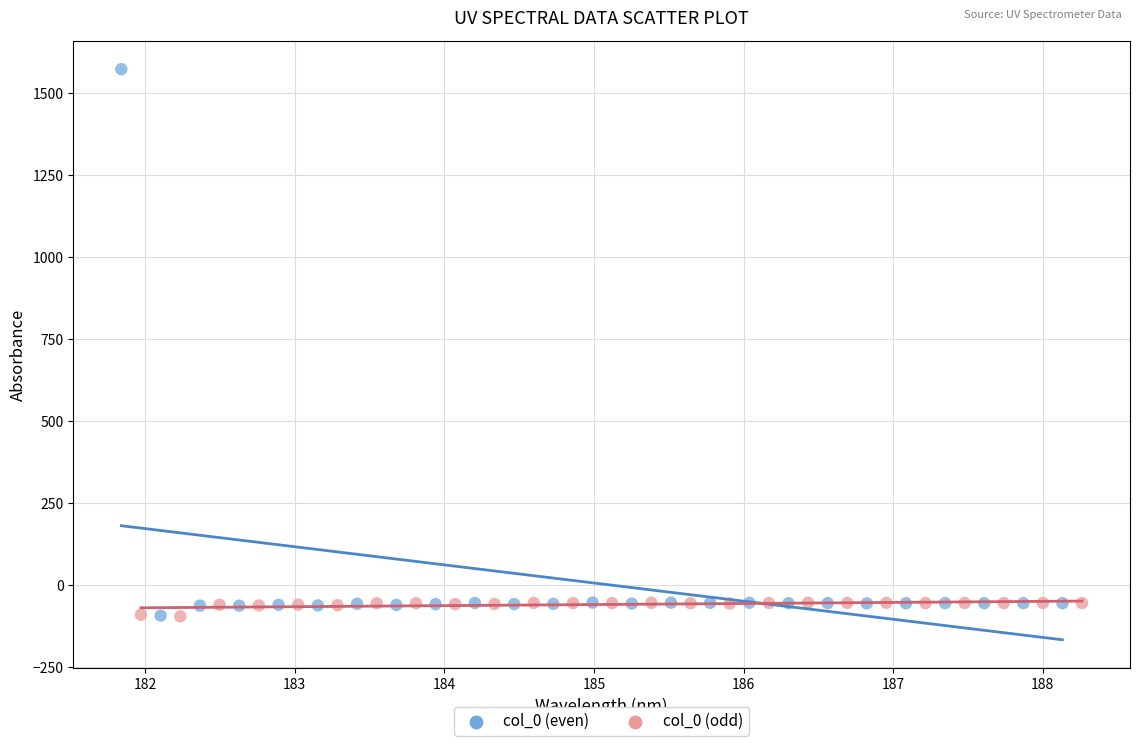

Which series contains the highest Y value?

col_0 (even)